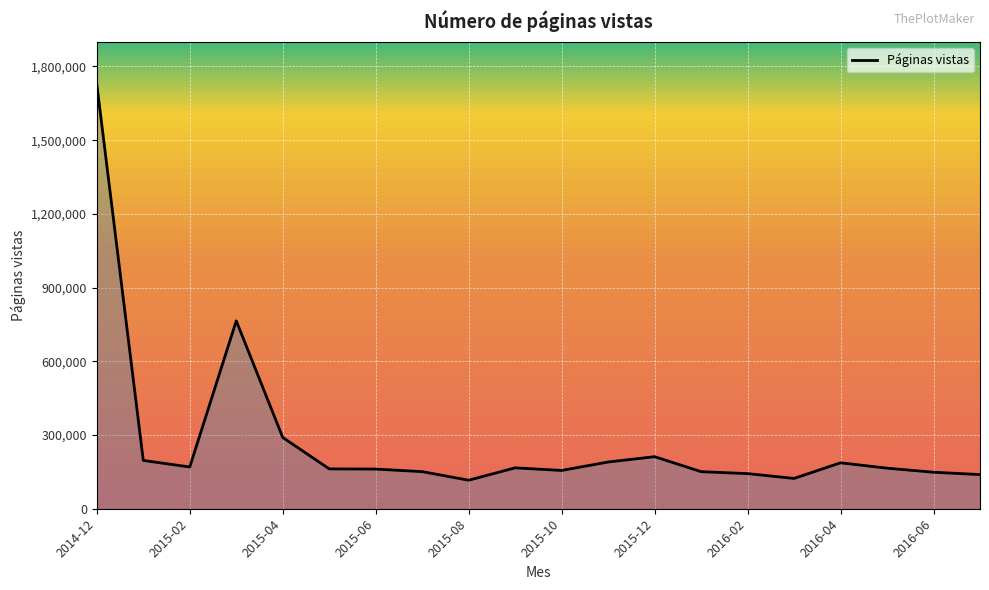

How many lines are shown in the chart?

1